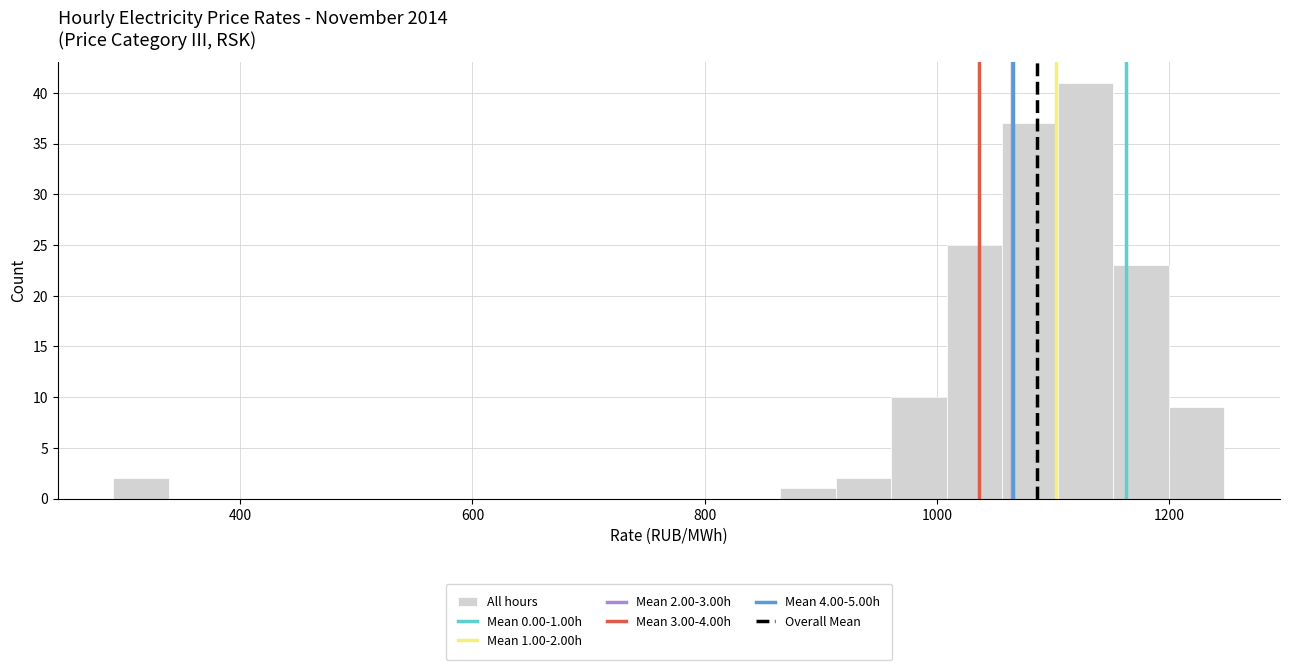

Read against the x-axis, roughly where is the centre of the tallest bar?

1120